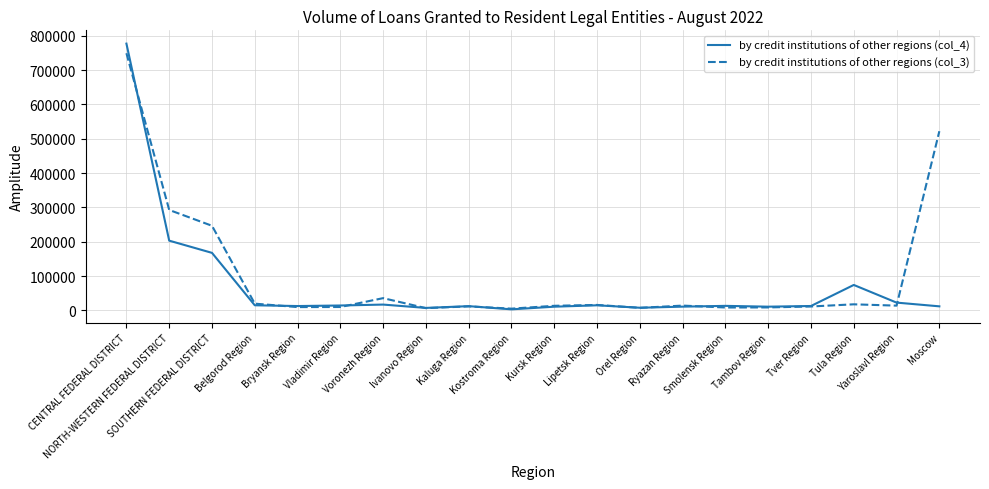

What is the maximum value shown in the chart?

777382